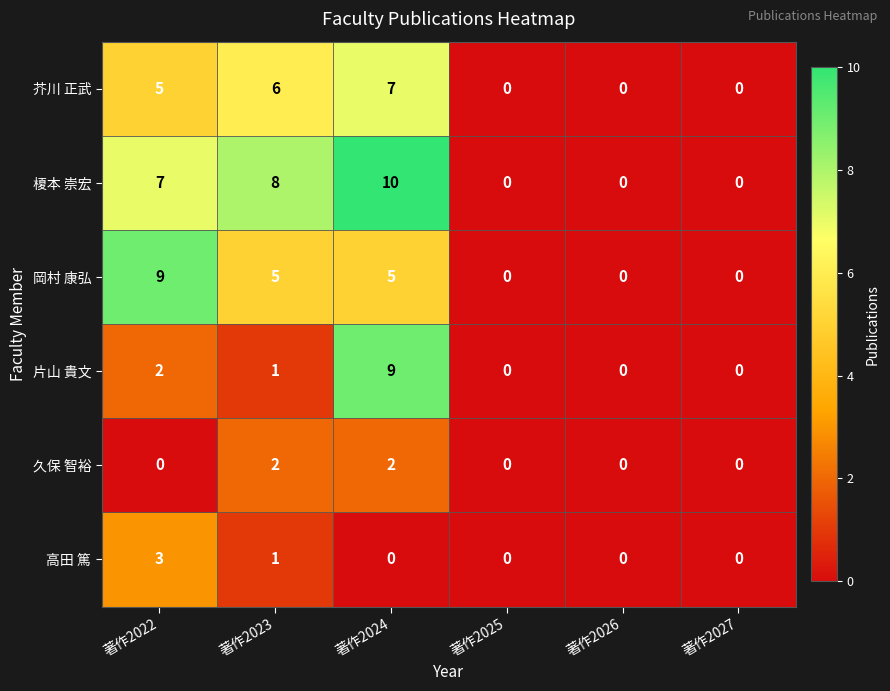

Read the 芥川 正武 value at 著作2024.

7